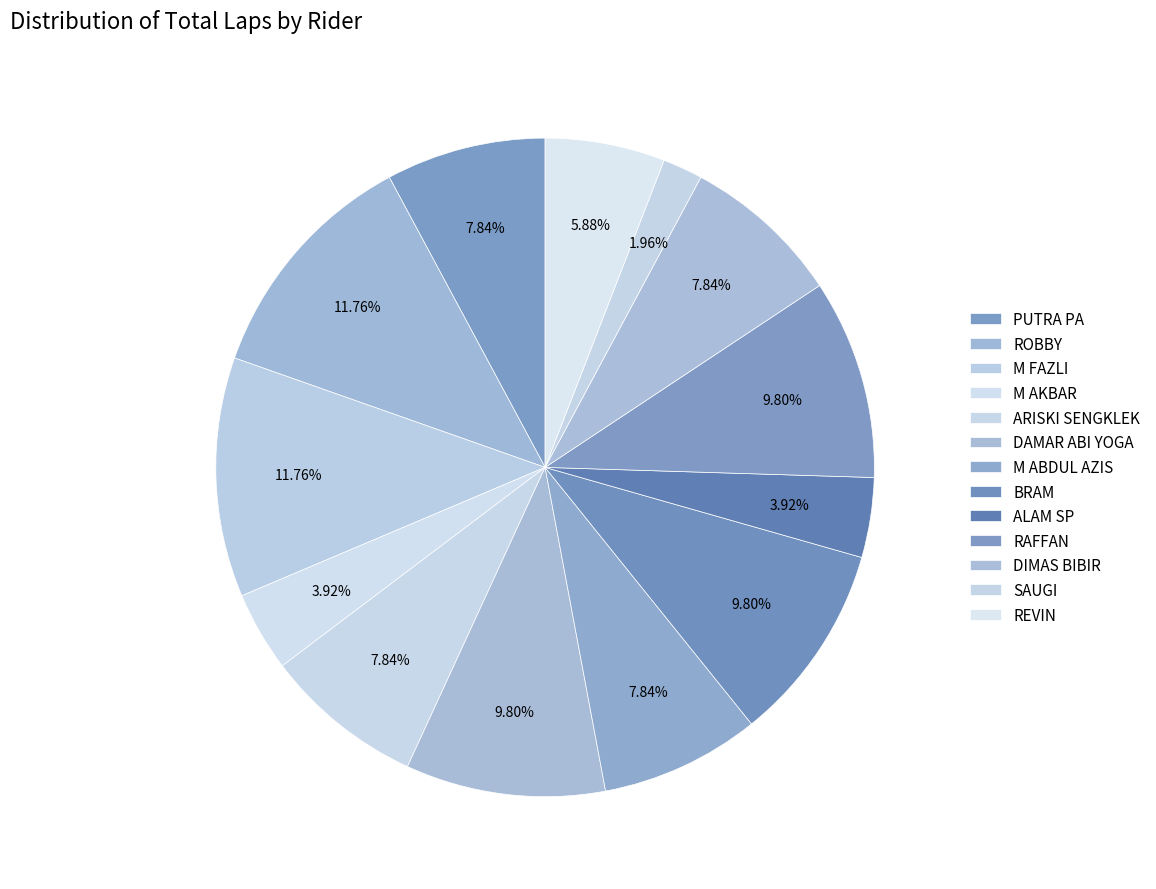

Count the number of slices in the pie.

13